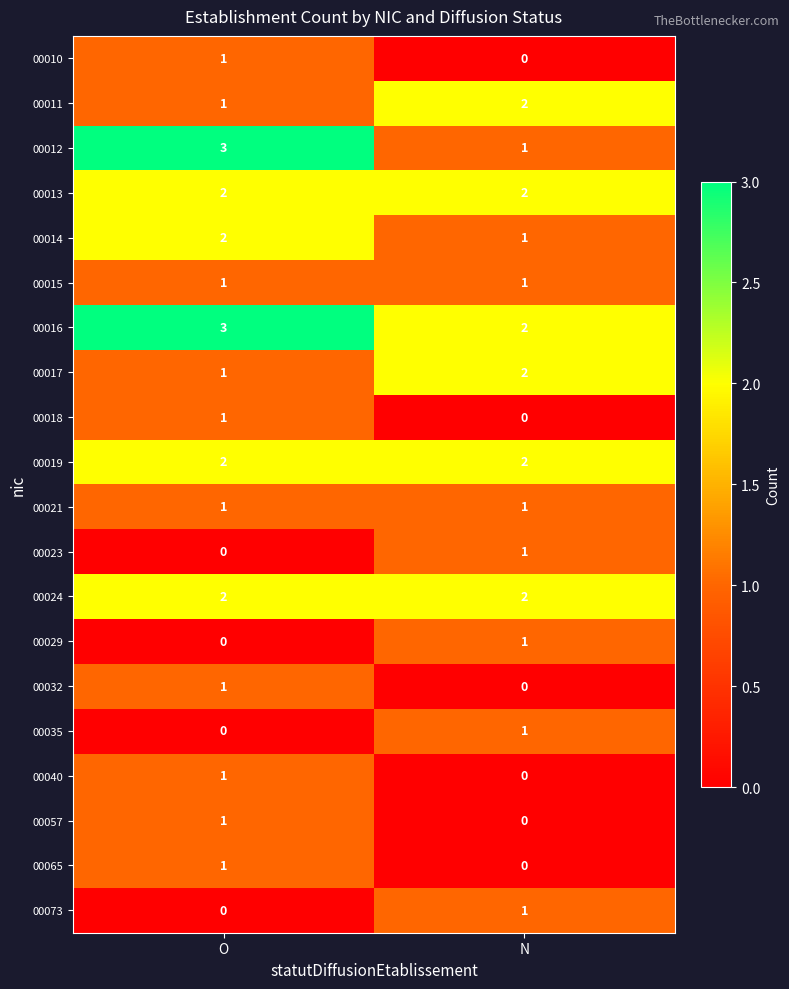

Which series has the largest total across all categories?

00016